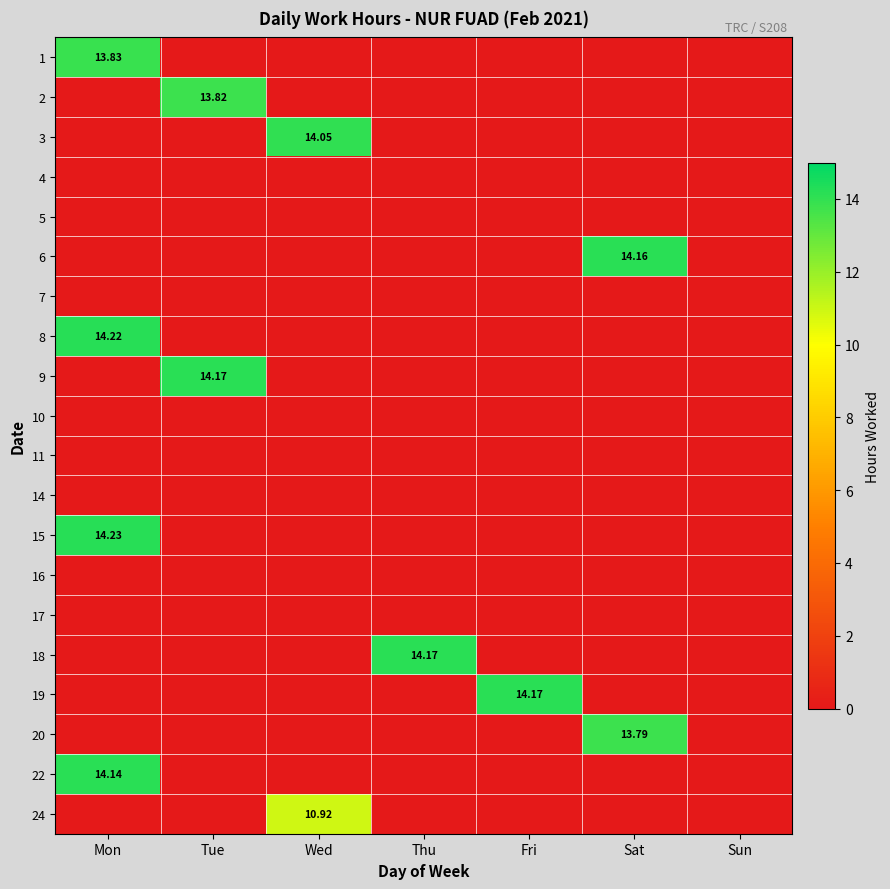

Which label corresponds to the smallest value in the chart?

Tue